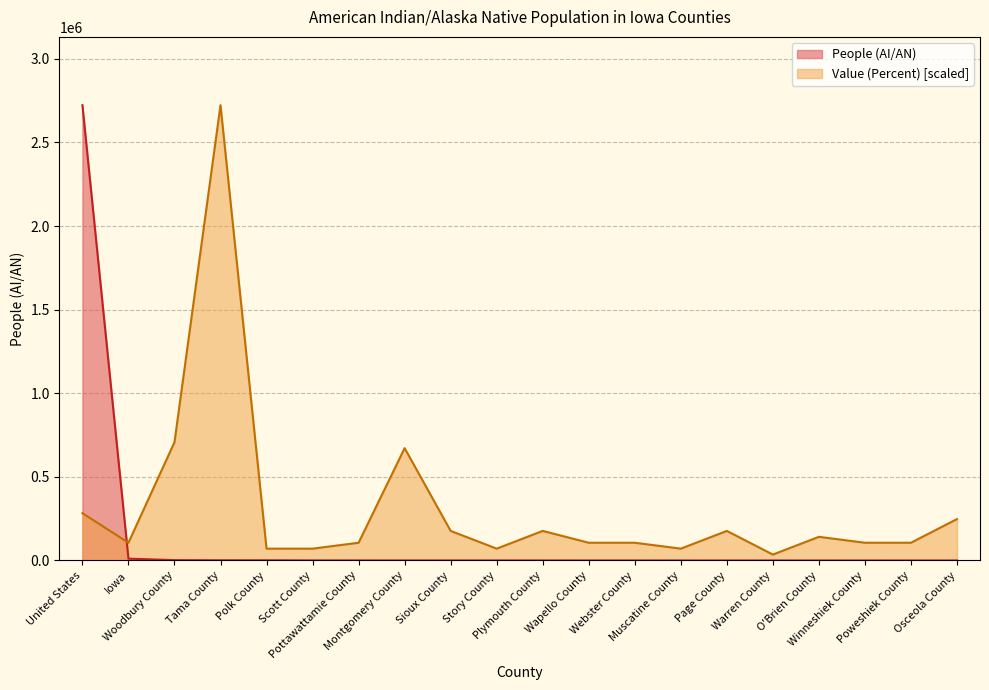

Which series has the largest range (max minus min)?

People (AI/AN)